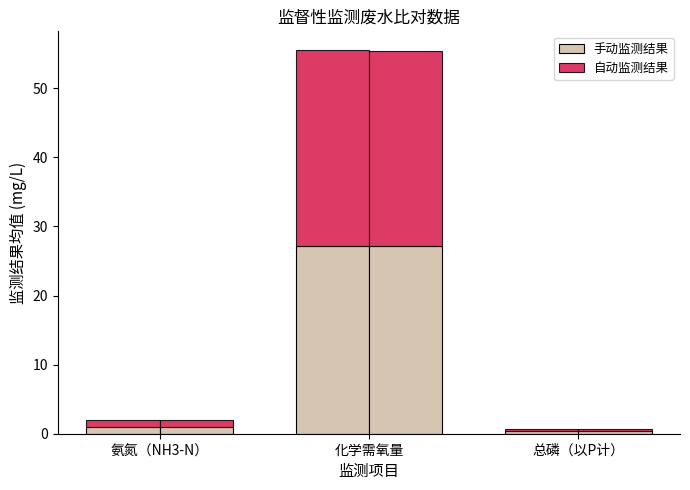

What is the difference between the 手动监测结果 values at 总磷（以P计） and 氨氮（NH3-N）?

0.7